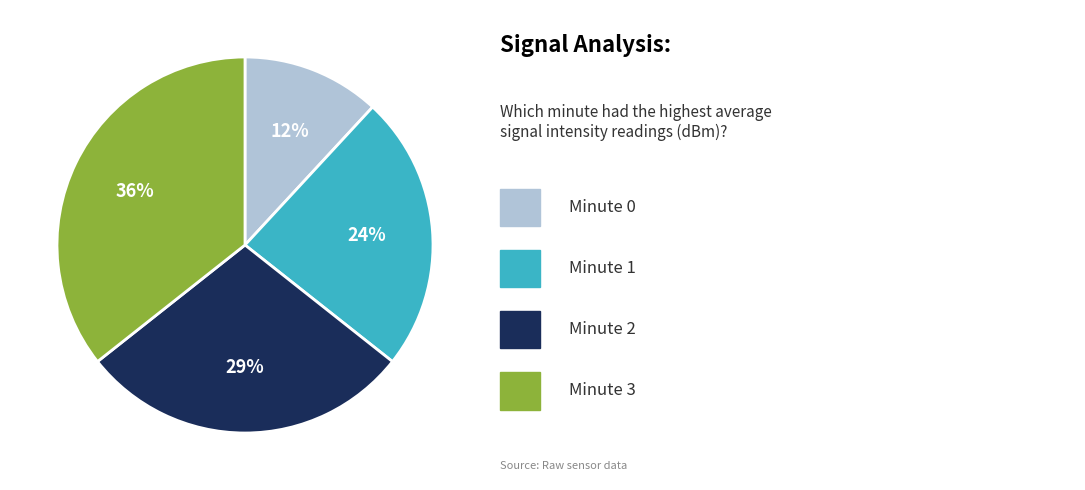

To the nearest percent, what is the average slice percentage?

25%